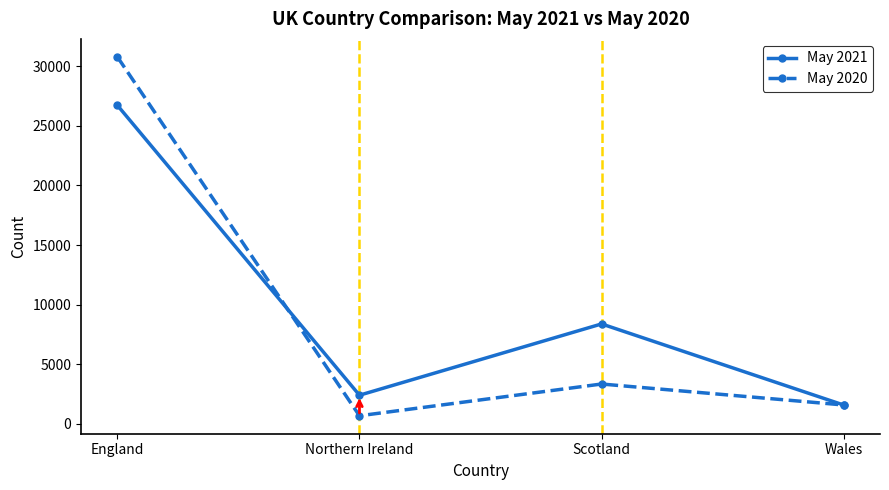

Does the chart have visible grid lines?

No